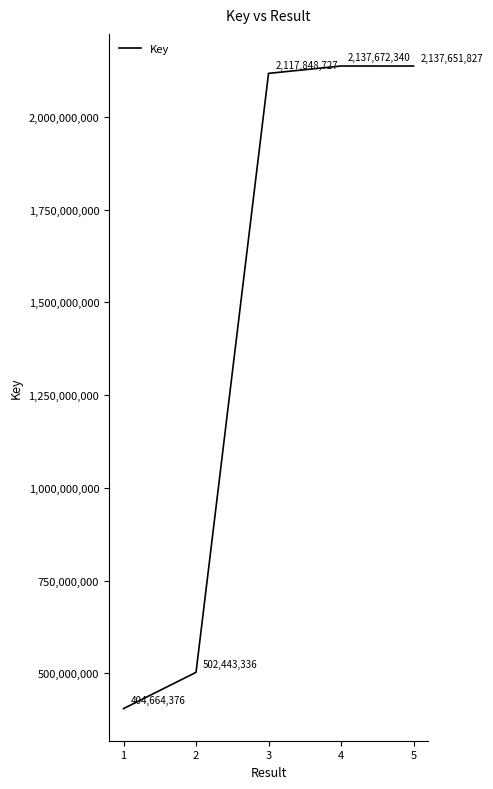

How many lines are shown in the chart?

1